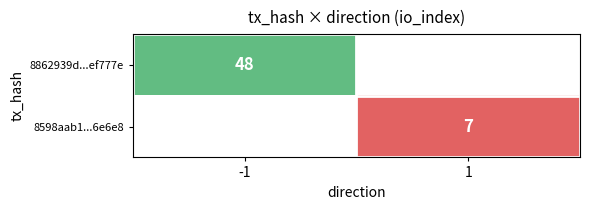

The value of 8862939d...ef777e at -1 is 76. True or false?

False